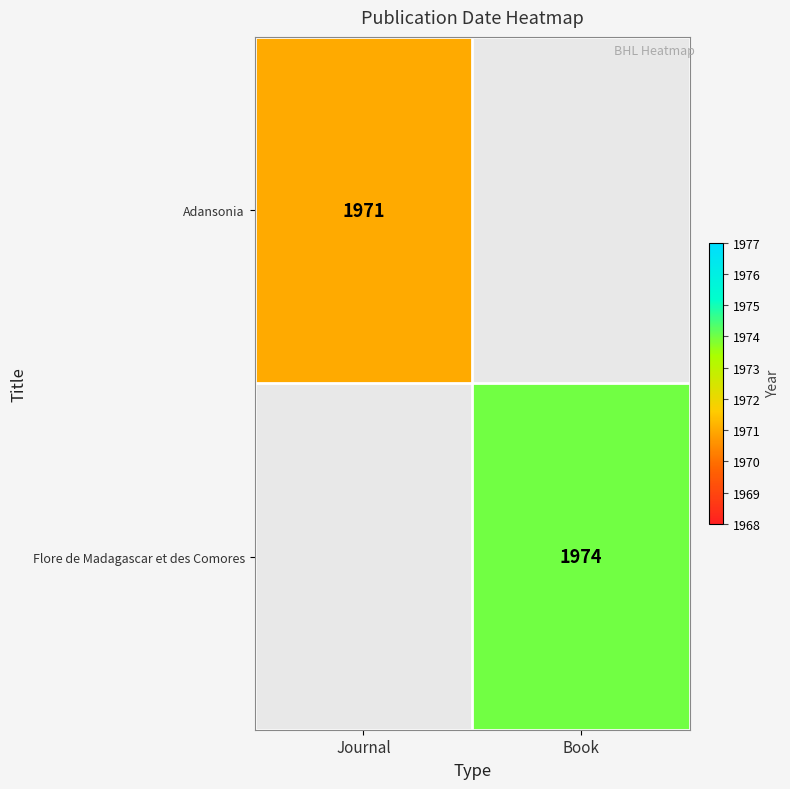

True or false: Adansonia has a value of 1971 at Journal.

True